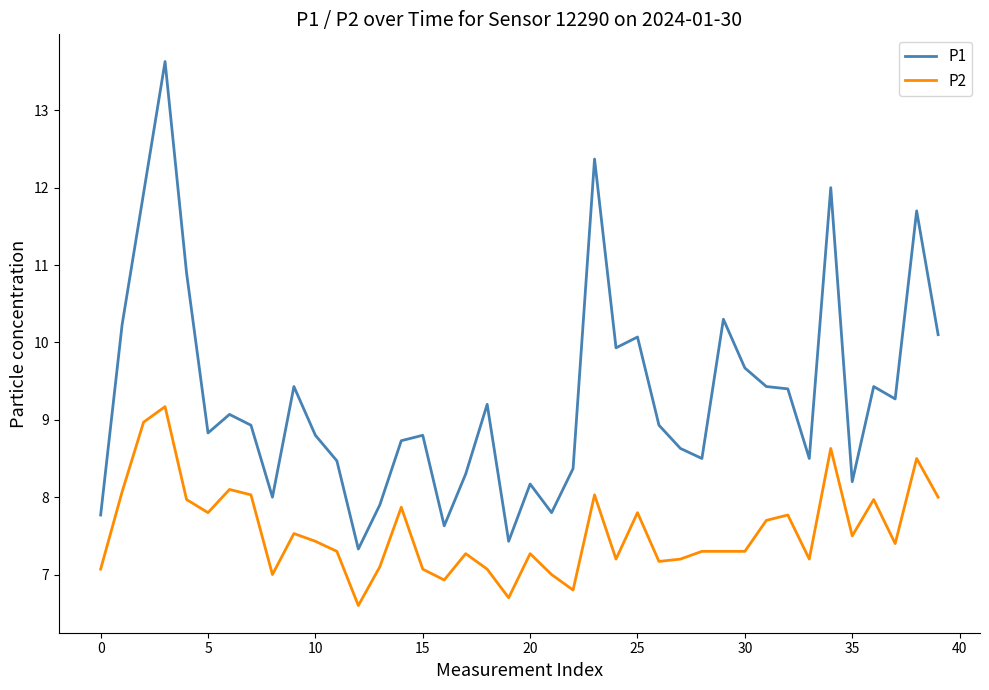

What is the minimum value shown in the chart?

6.6